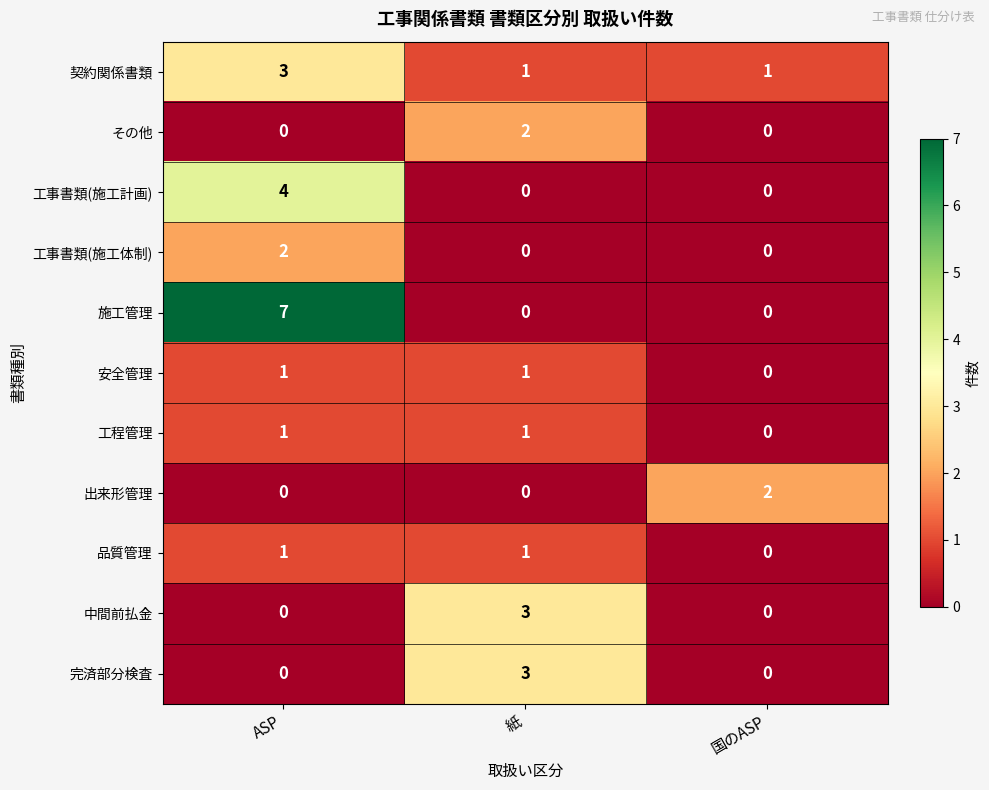

Count the 施工管理 values in the range 0 to 7.

3